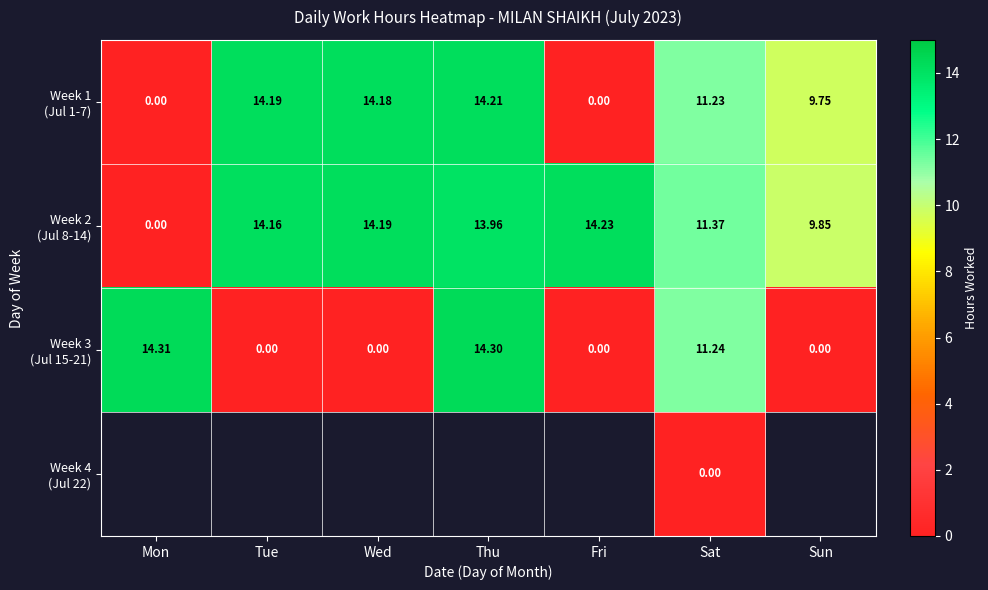

The value of Week 2 (Jul 8-14) at Tue is 14.2. True or false?

True